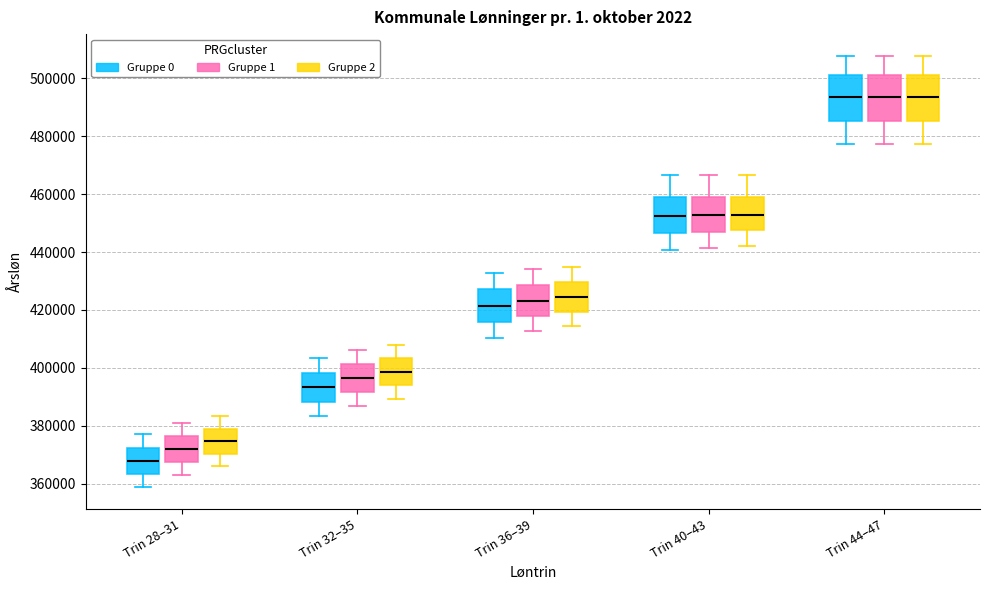

Reading left to right, transcribe this box plot: for each box, give where its median line is, the range the box spans, and where its two whiskers end, as read against the y-axis. The values are not printed on the chart, so give them approximately, as read against the axis.

Trin 28–31 (Gruppe 0): median 368000, box 364000 to 372000, whiskers 358000 to 378000
Trin 28–31 (Gruppe 1): median 372000, box 368000 to 376000, whiskers 364000 to 380000
Trin 28–31 (Gruppe 2): median 374000, box 370000 to 380000, whiskers 366000 to 384000
Trin 32–35 (Gruppe 0): median 394000, box 388000 to 398000, whiskers 384000 to 404000
Trin 32–35 (Gruppe 1): median 396000, box 392000 to 402000, whiskers 386000 to 406000
Trin 32–35 (Gruppe 2): median 398000, box 394000 to 404000, whiskers 390000 to 408000
Trin 36–39 (Gruppe 0): median 422000, box 416000 to 428000, whiskers 410000 to 432000
Trin 36–39 (Gruppe 1): median 424000, box 418000 to 428000, whiskers 412000 to 434000
Trin 36–39 (Gruppe 2): median 424000, box 420000 to 430000, whiskers 414000 to 434000
Trin 40–43 (Gruppe 0): median 452000, box 446000 to 460000, whiskers 440000 to 466000
Trin 40–43 (Gruppe 1): median 452000, box 448000 to 460000, whiskers 442000 to 466000
Trin 40–43 (Gruppe 2): median 452000, box 448000 to 460000, whiskers 442000 to 466000
Trin 44–47 (Gruppe 0): median 494000, box 486000 to 502000, whiskers 478000 to 508000
Trin 44–47 (Gruppe 1): median 494000, box 486000 to 502000, whiskers 478000 to 508000
Trin 44–47 (Gruppe 2): median 494000, box 486000 to 502000, whiskers 478000 to 508000